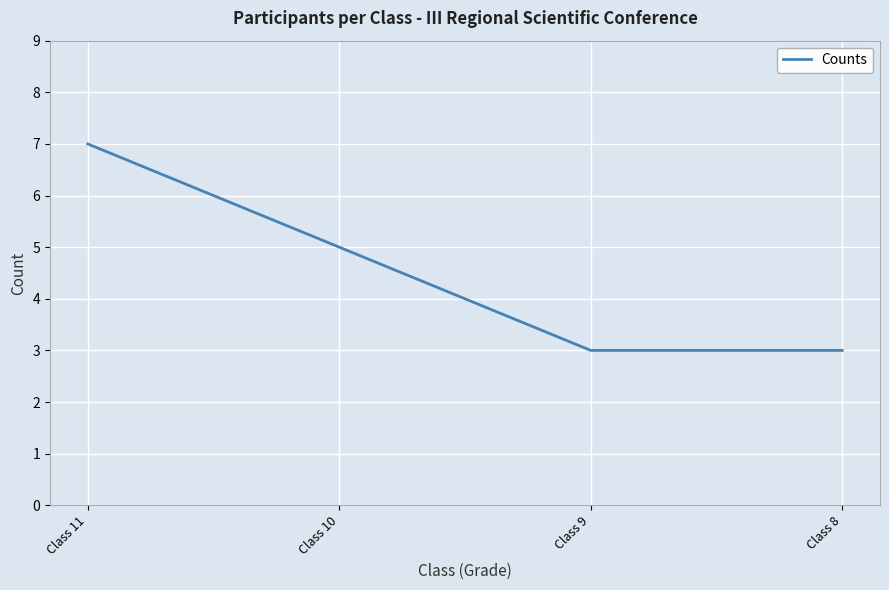

How many lines are shown in the chart?

1